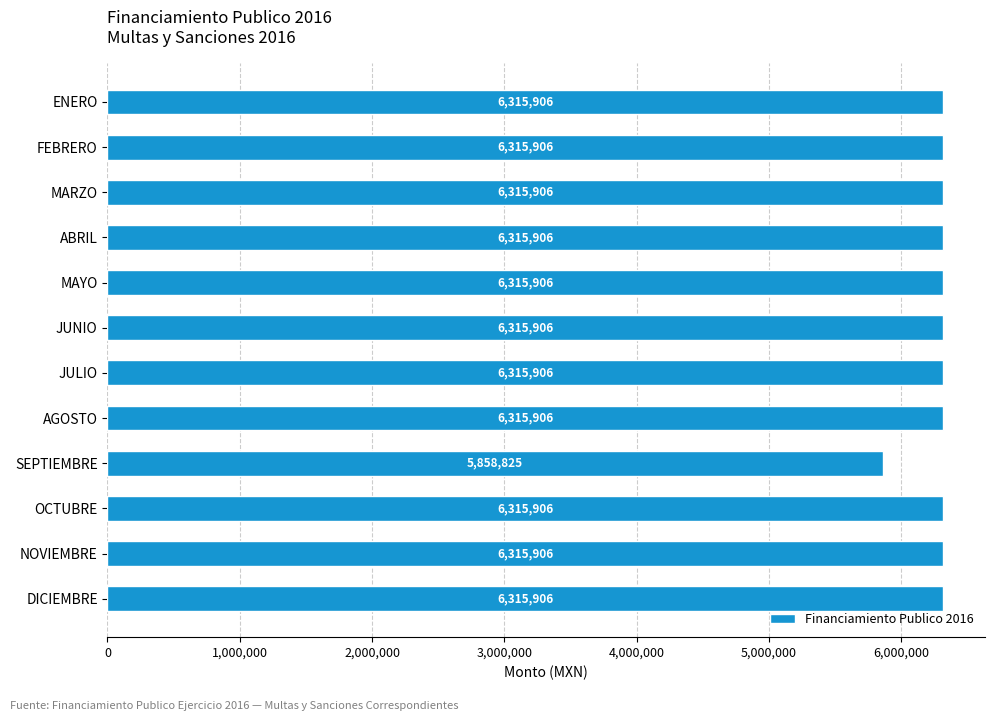

What position from the bottom is AGOSTO?

5